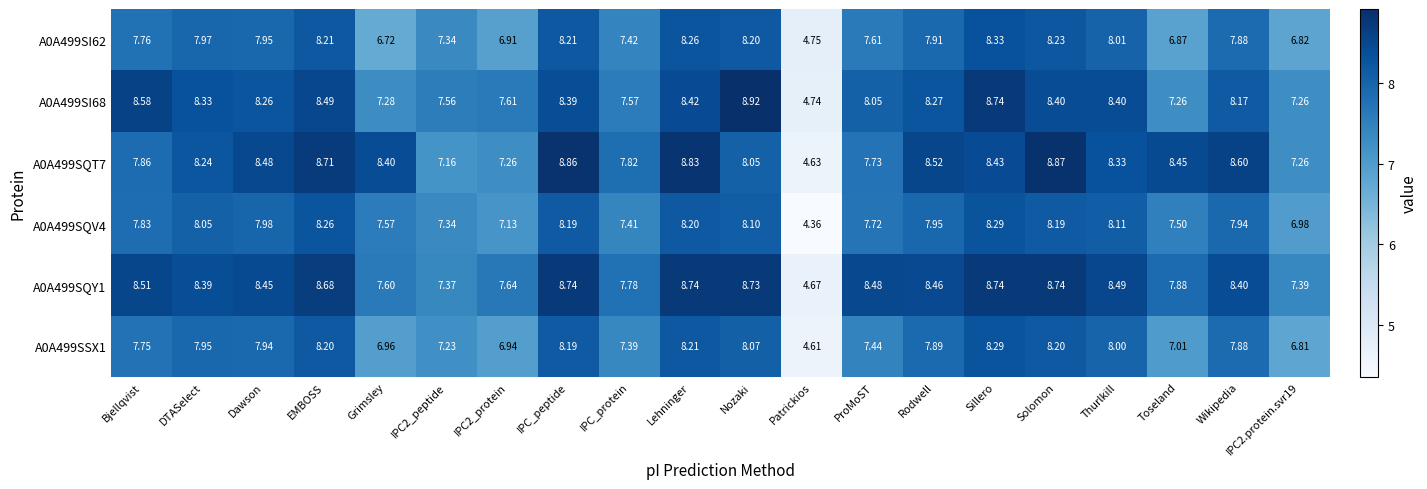

At which label does A0A499SQV4 reach its minimum?

Patrickios